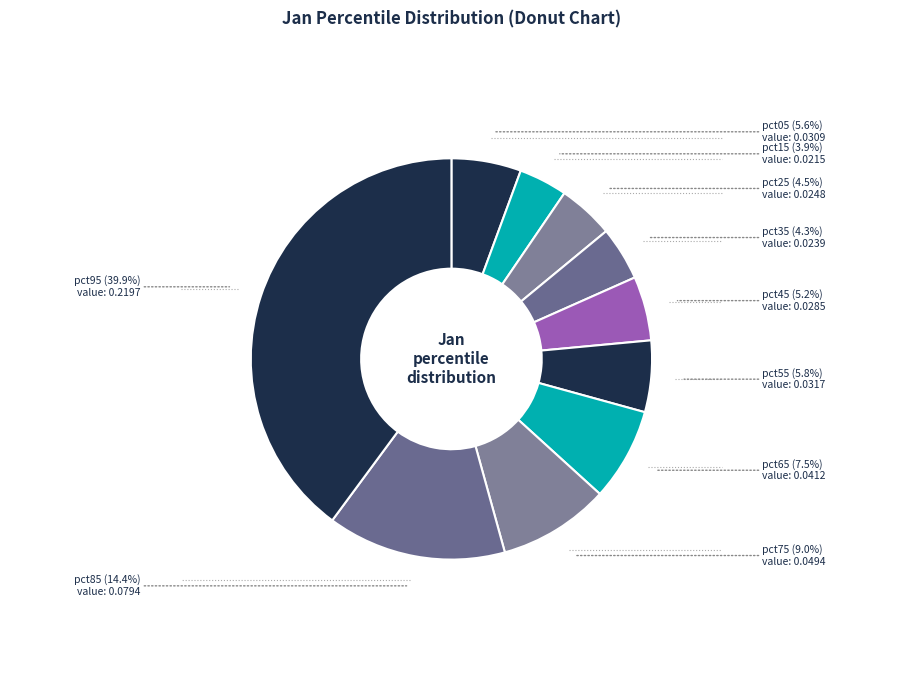

How many slices are in this pie chart?

10